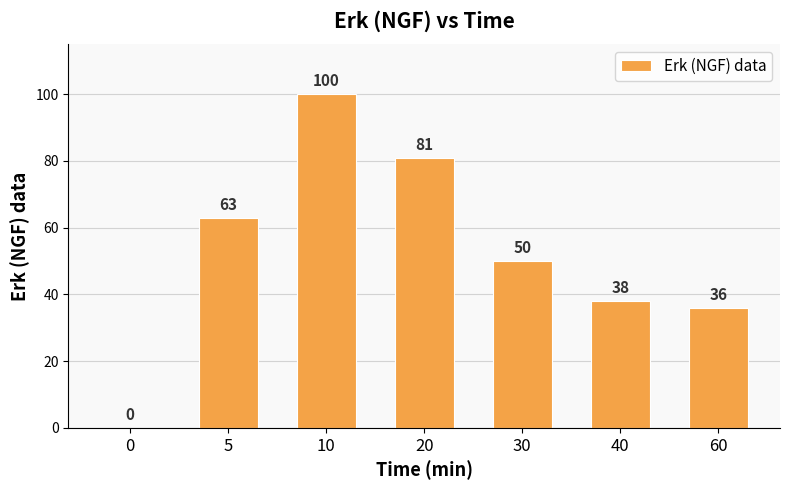

What is the difference between the values at 0 and 60?

36